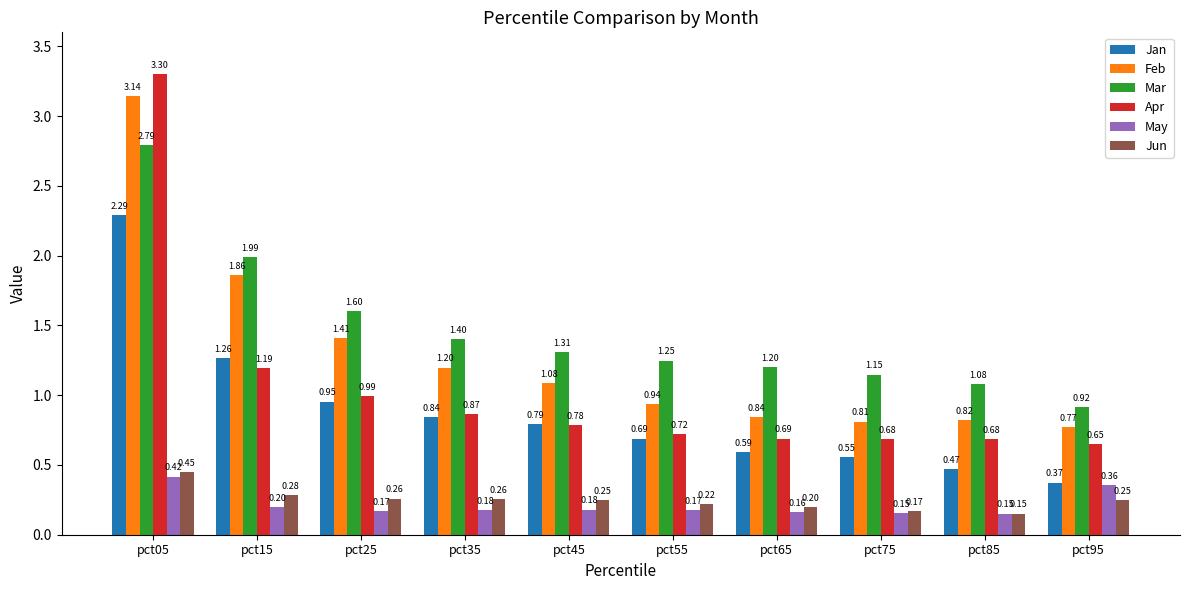

What is the spread (max minus min) of values at pct25?

1.4